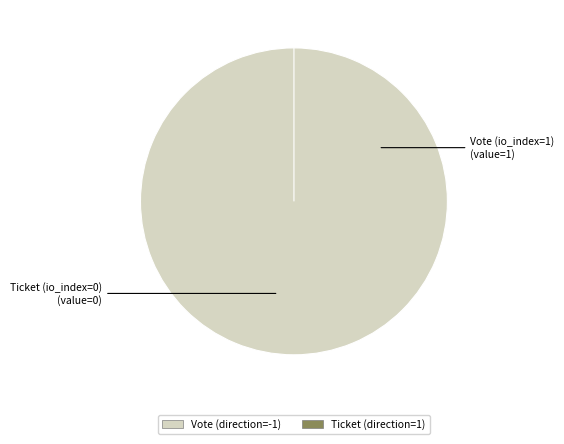

The Ticket slice represents 0% of the pie. True or false?

True